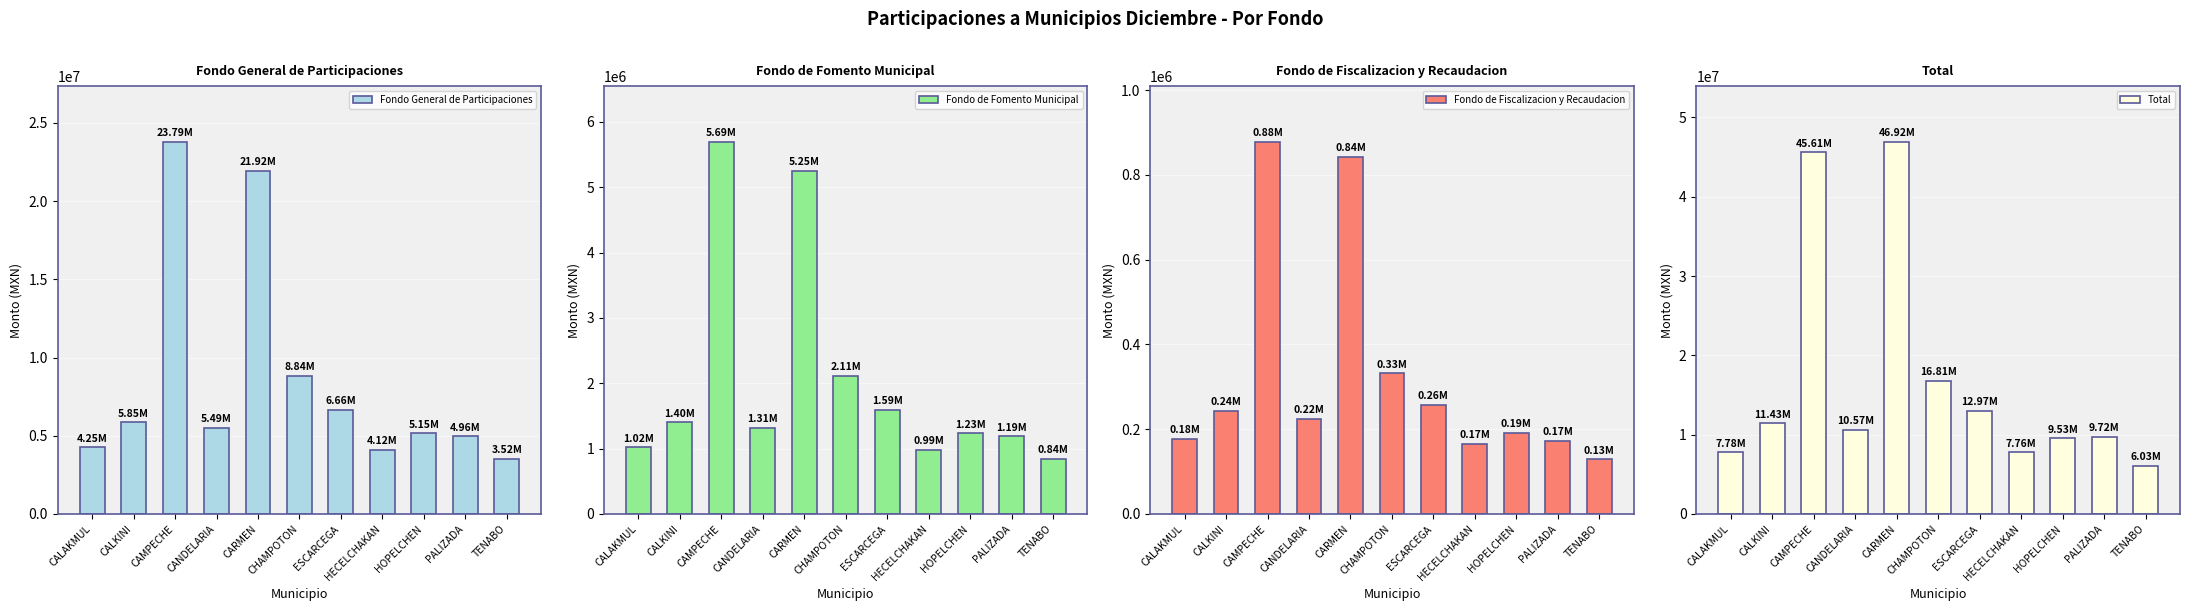

Which has a higher value, TENABO or CHAMPOTON?

CHAMPOTON